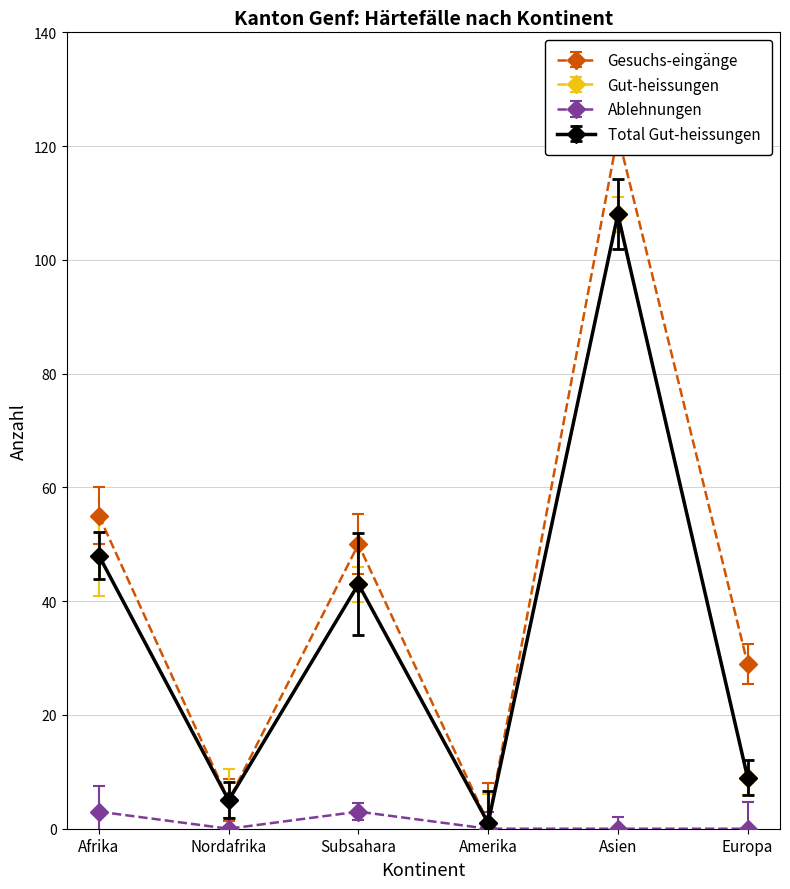

Is the value of Ablehnungen at Nordafrika greater than the value of VA Gesuchs-eingänge at Asien?

No